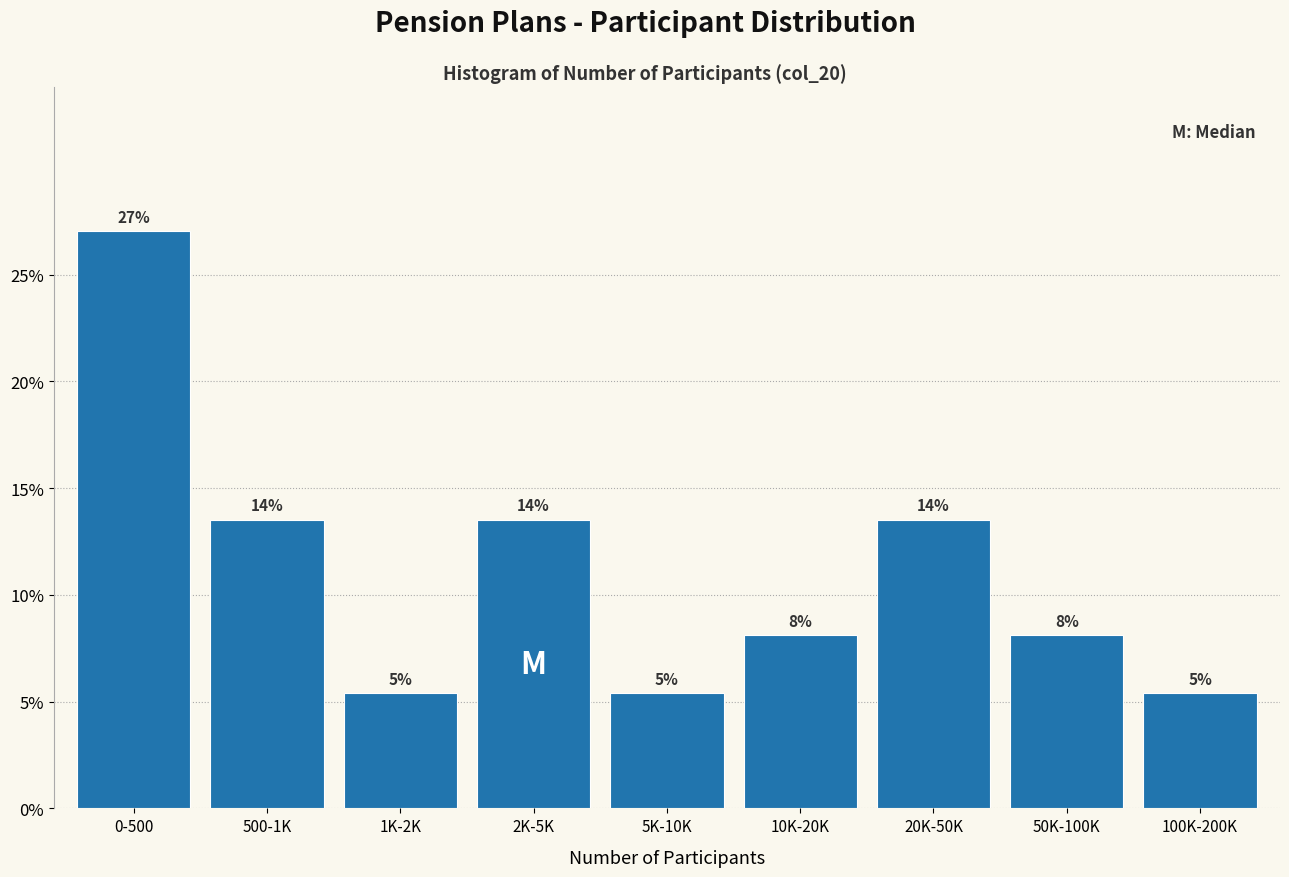

How many bars are there in total?

9